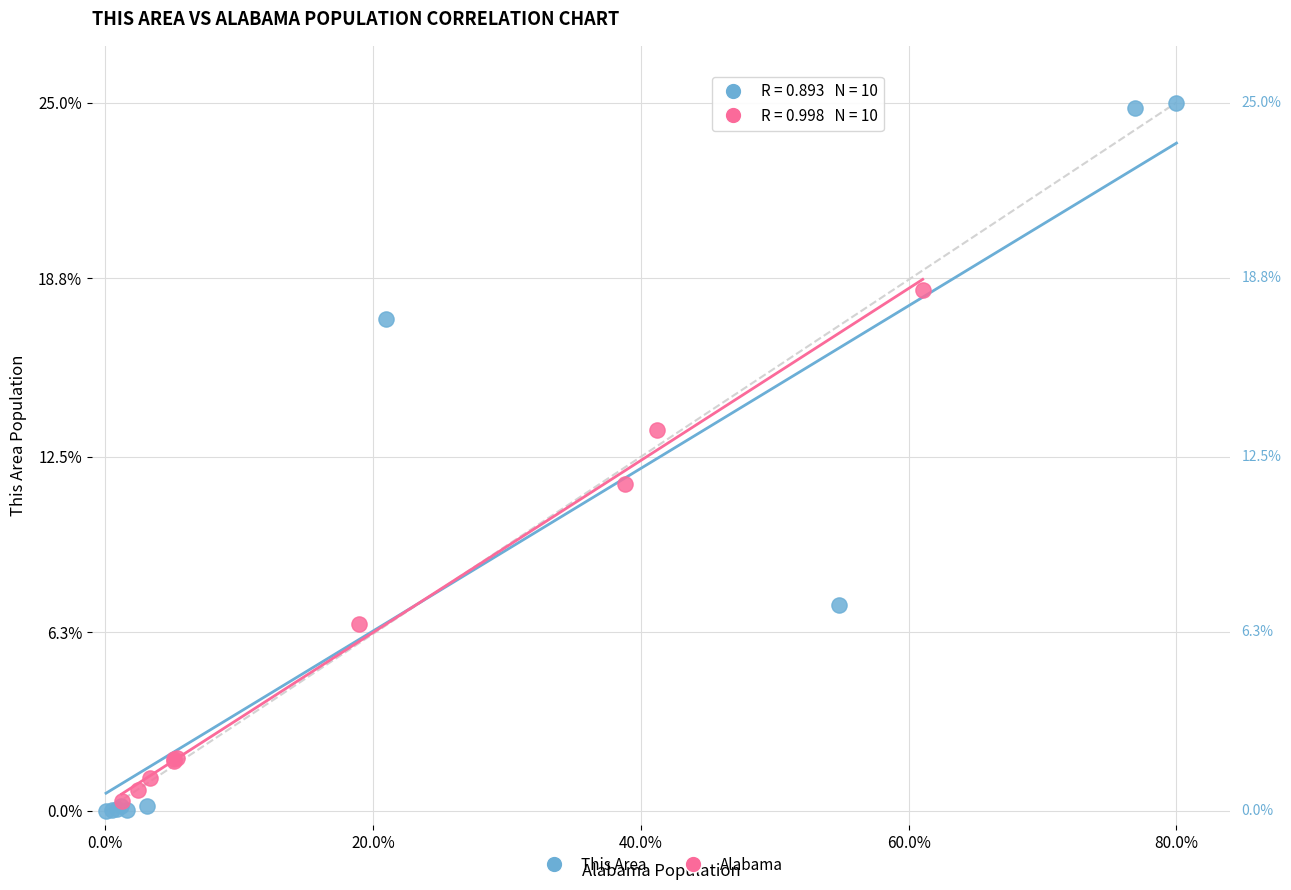

Which series has the widest spread of Y values?

This Area